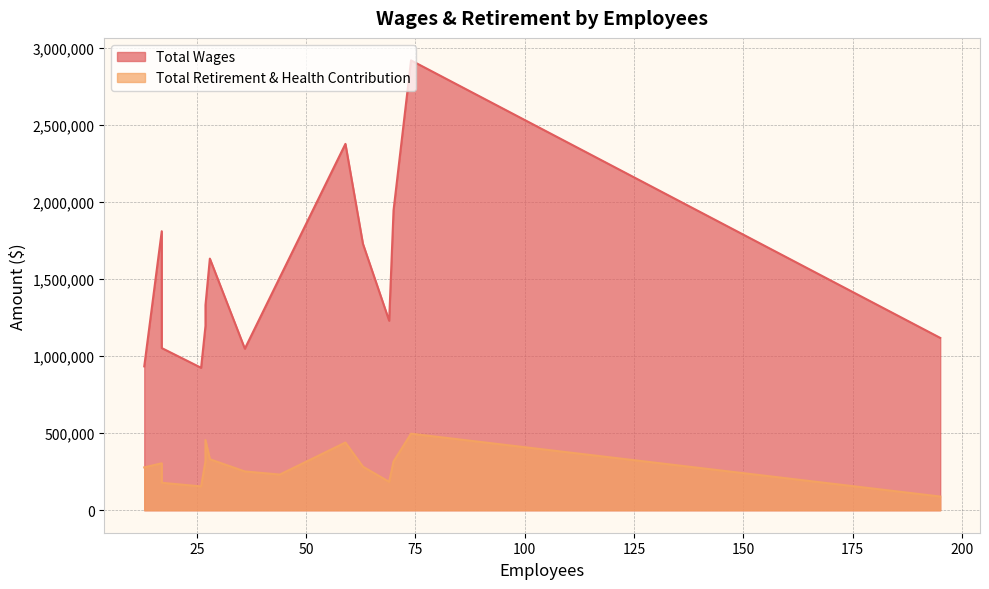

How many distinct data groups are displayed?

2